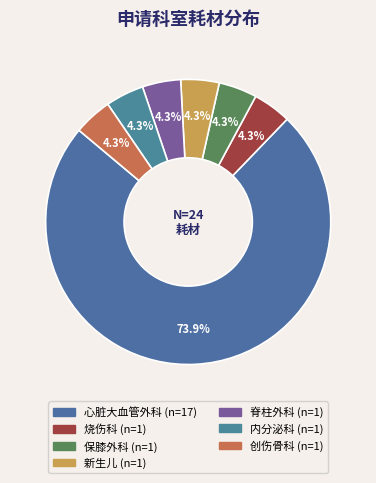

Which category accounts for the majority?

心脏大血管外科